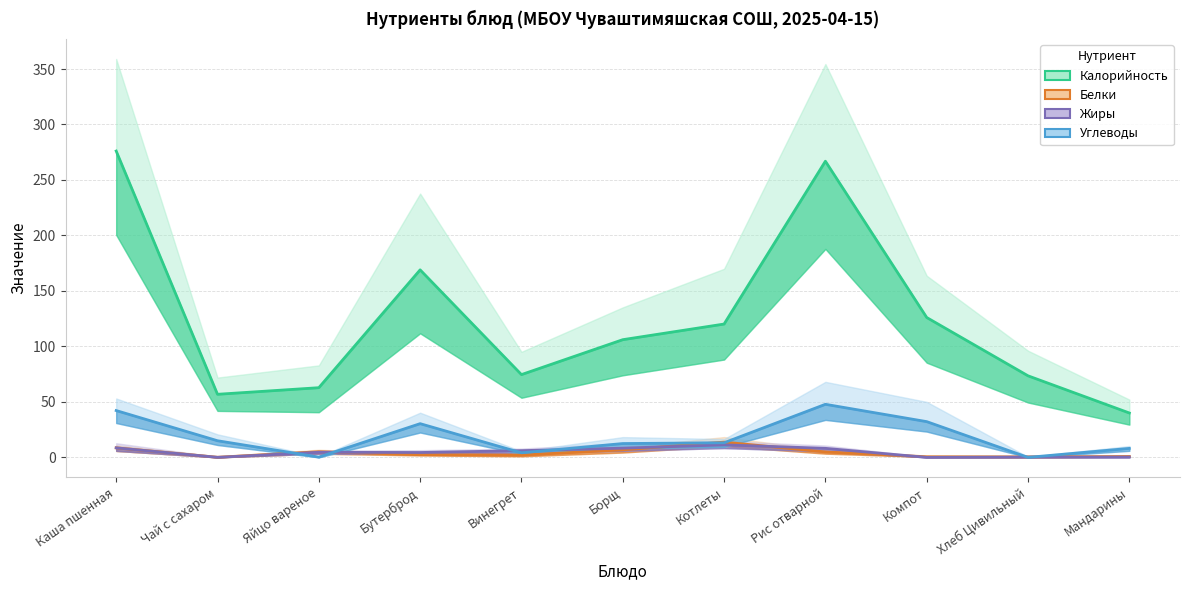

Does the chart have visible grid lines?

Yes